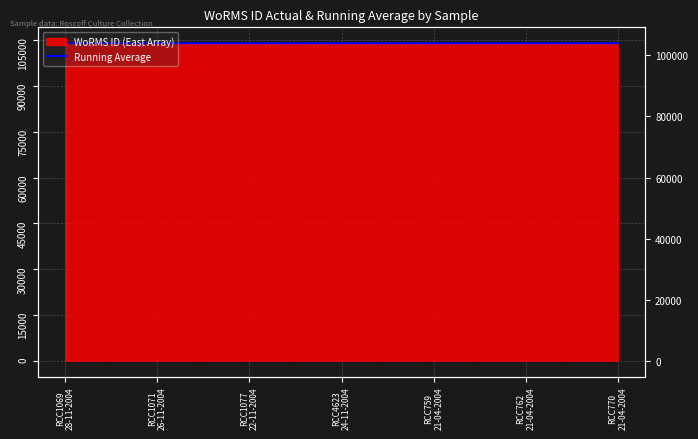

Is it true that the value at RCC1069
28-11-2004 is 25008.9?

False